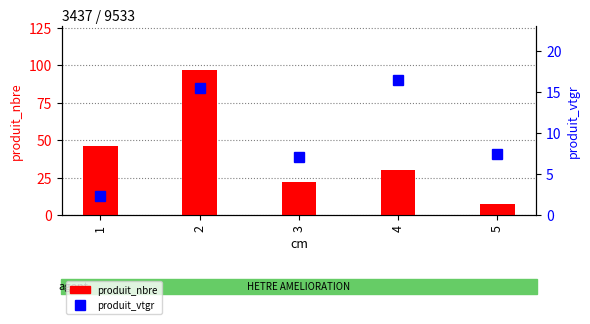

Count the number of data series in this chart.

2